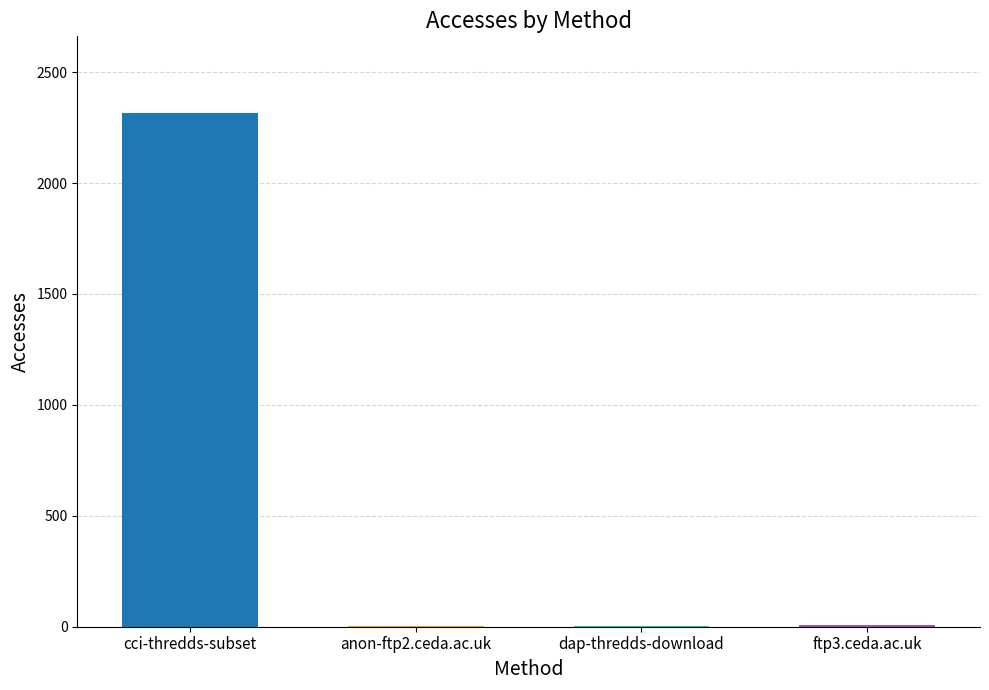

Reading left to right, transcribe all the data shown in this chart.

2314	3	2	6